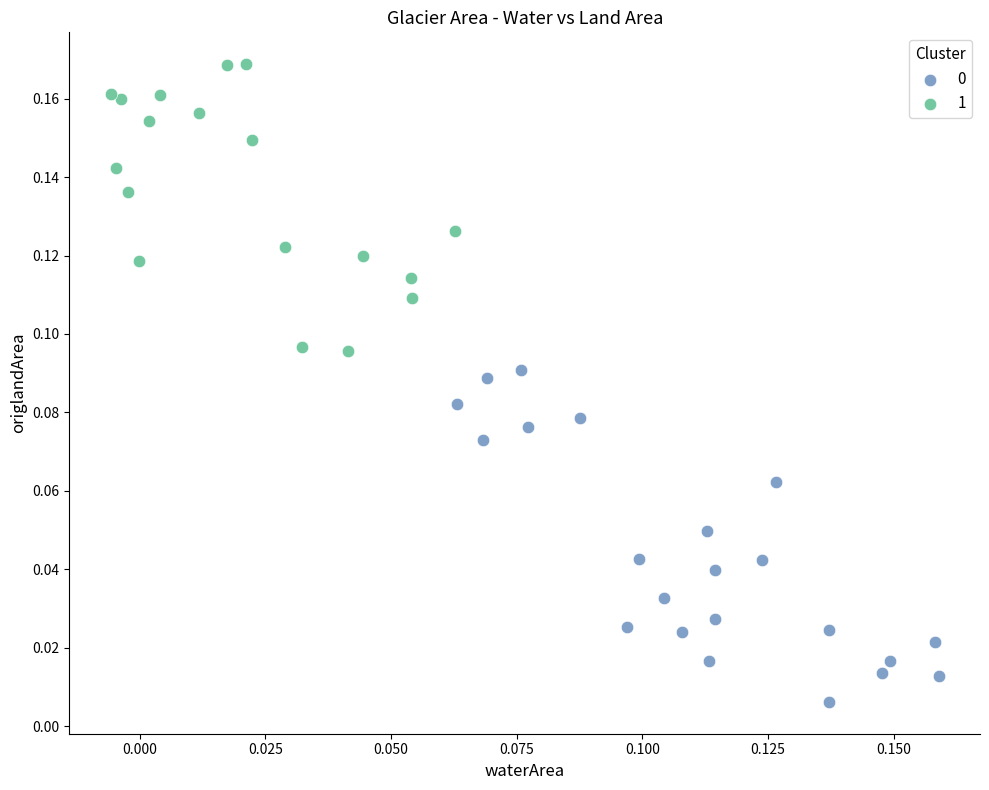

Which series reaches the maximum Y coordinate?

1